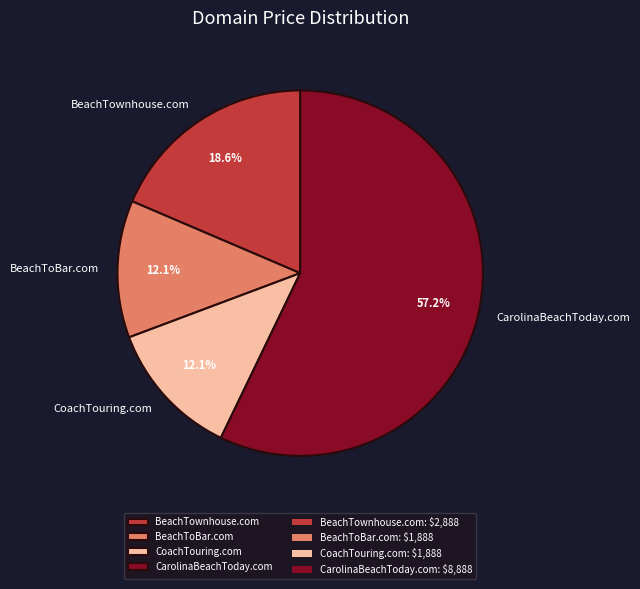

What percentage is the BeachToBar.com slice, to the nearest percent?

12%